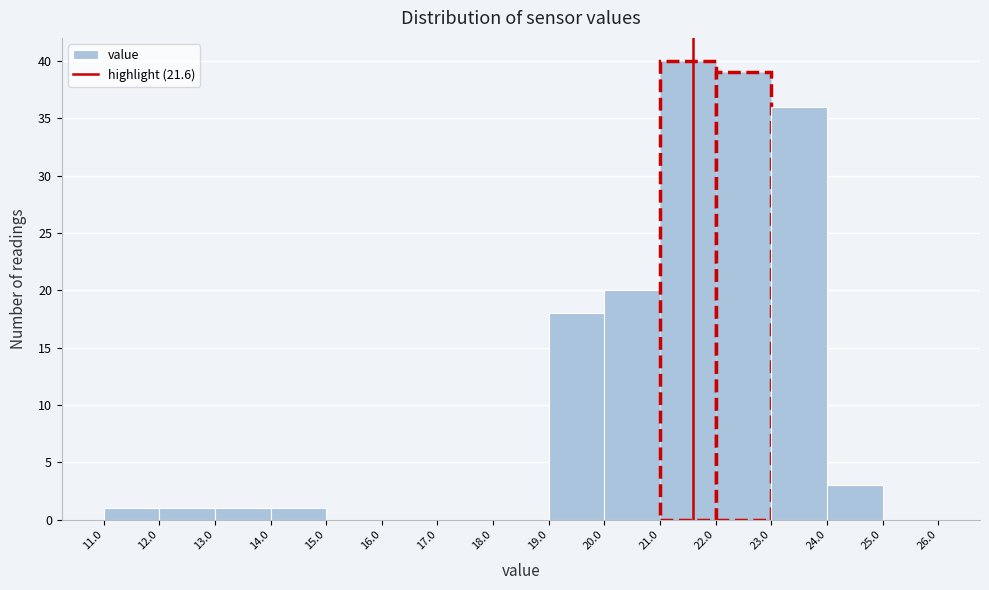

Reading left to right, list every bar in this chart as the range it spans on the x-axis followed by its height. The values are not printed on the chart, so give them approximately, as read against the axis.

11.0 to 12.0: 1
12.0 to 13.0: 1
13.0 to 14.0: 1
14.0 to 15.0: 1
15.0 to 16.0: 0
16.0 to 17.0: 0
17.0 to 18.0: 0
18.0 to 19.0: 0
19.0 to 20.0: 18
20.0 to 21.0: 20
21.0 to 22.0: 40
22.0 to 23.0: 39
23.0 to 24.0: 36
24.0 to 25.0: 3
25.0 to 26.0: 0